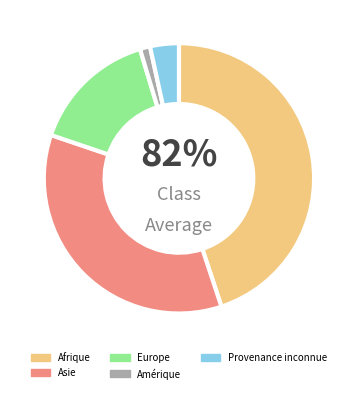

What percentage do Afrique and Asie together represent?

80.2%